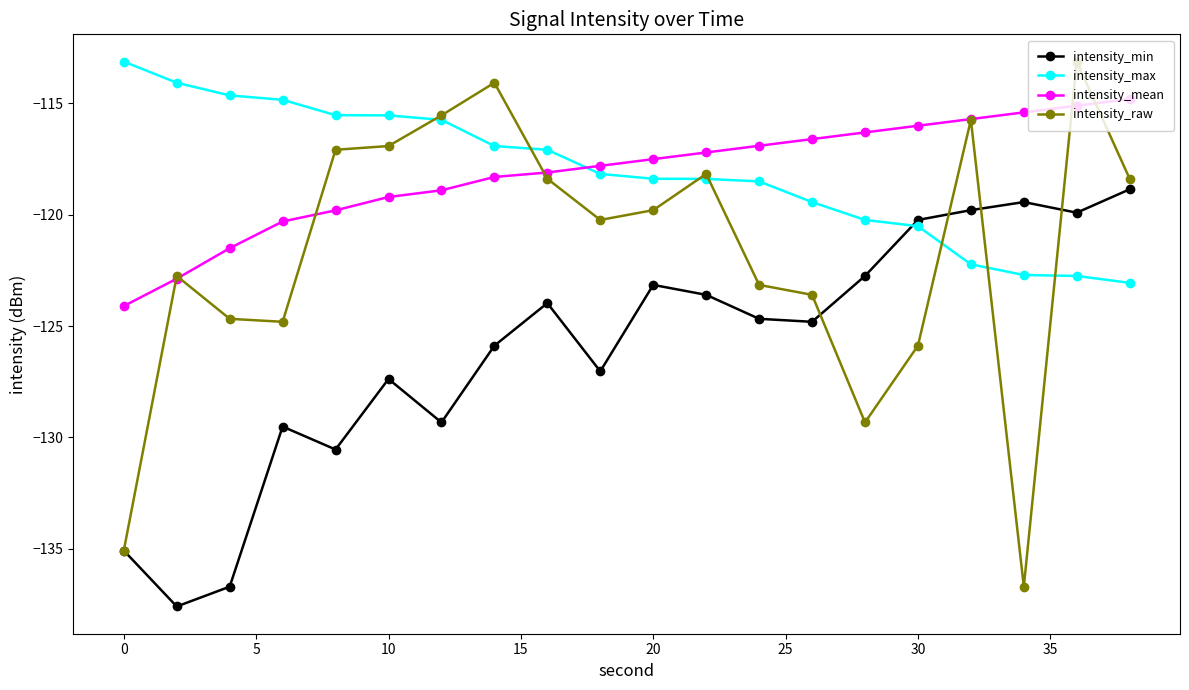

Reading left to right, what are all the values shown in this chart?

intensity_min: -135.1	-137.6	-136.7	-129.5	-130.5	-127.4	-129.3	-125.9	-124.0	-127.0	-123.1	-123.6	-124.7	-124.8	-122.7	-120.2	-119.8	-119.4	-119.9	-118.9
intensity_max: -113.1	-114.1	-114.6	-114.8	-115.5	-115.5	-115.7	-116.9	-117.1	-118.2	-118.4	-118.4	-118.5	-119.4	-120.2	-120.5	-122.2	-122.7	-122.7	-123.1
intensity_mean: -124.1	-122.9	-121.5	-120.3	-119.8	-119.2	-118.9	-118.3	-118.1	-117.8	-117.5	-117.2	-116.9	-116.6	-116.3	-116.0	-115.7	-115.4	-115.1	-114.8
intensity_raw: -135.1	-122.7	-124.7	-124.8	-117.1	-116.9	-115.5	-114.1	-118.4	-120.2	-119.8	-118.2	-123.1	-123.6	-129.3	-125.9	-115.7	-136.7	-113.1	-118.4